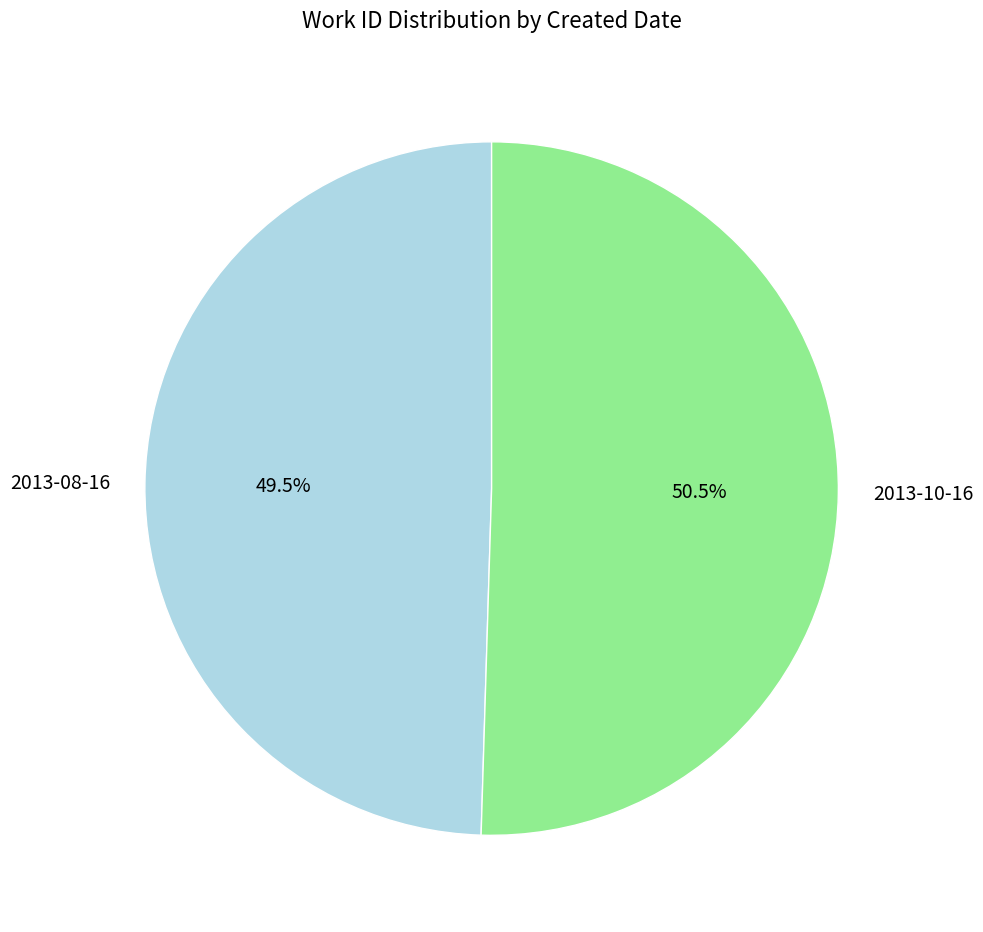

Is 2013-08-16 the majority of the pie?

No